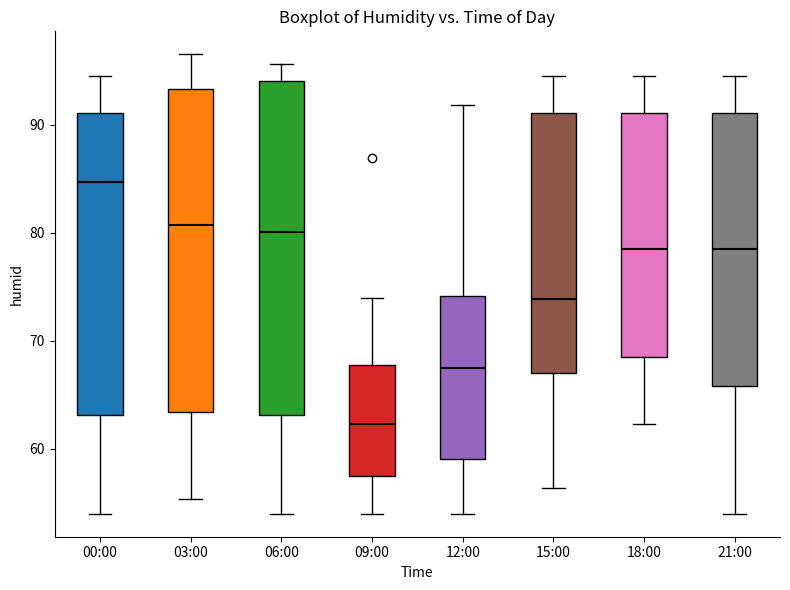

Which box has the highest median line?

00:00